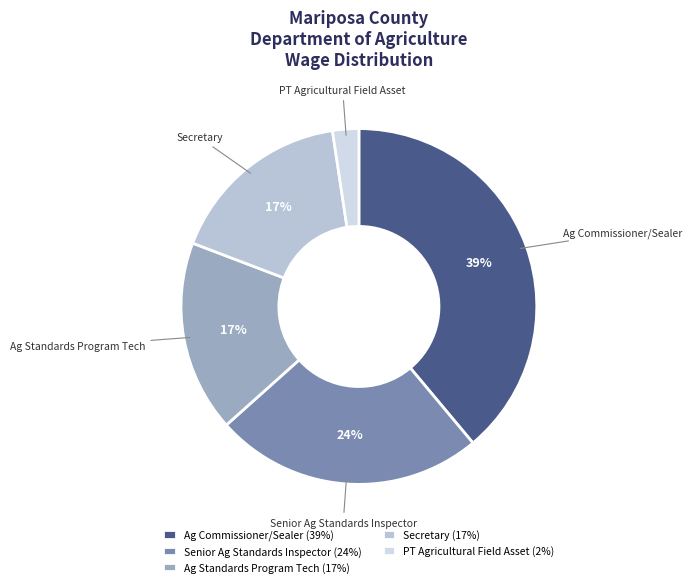

Is Ag Standards Program Tech the majority of the pie?

No